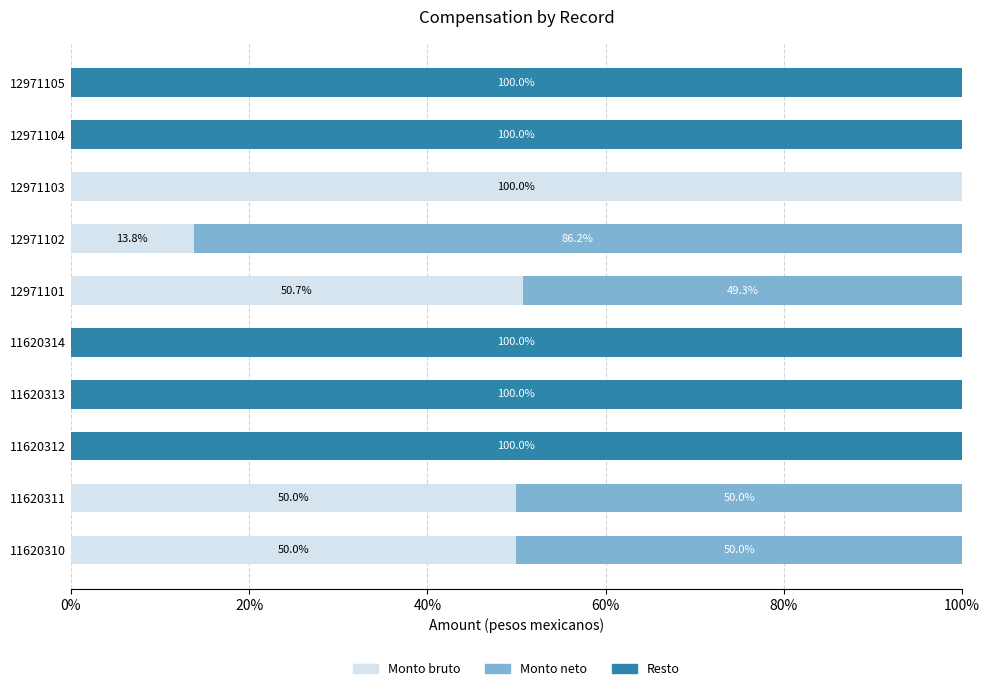

What is the total value across all series at 12971103?

100.0